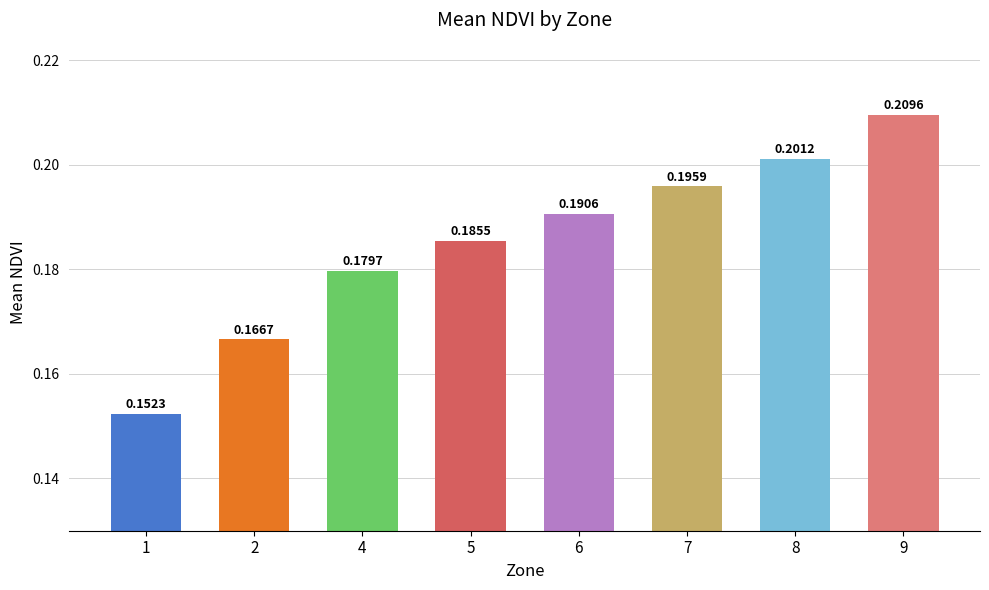

Between 1 and 5, which is larger?

5